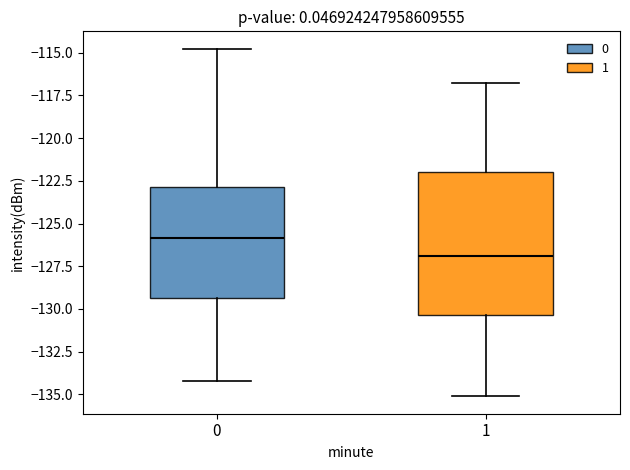

Reading left to right, transcribe this box plot: for each box, give where its median line is, the range the box spans, and where its two whiskers end, as read against the y-axis. The values are not printed on the chart, so give them approximately, as read against the axis.

0: median -126.0, box -129.5 to -123.0, whiskers -134.0 to -115.0
1: median -127.0, box -130.5 to -122.0, whiskers -135.0 to -117.0